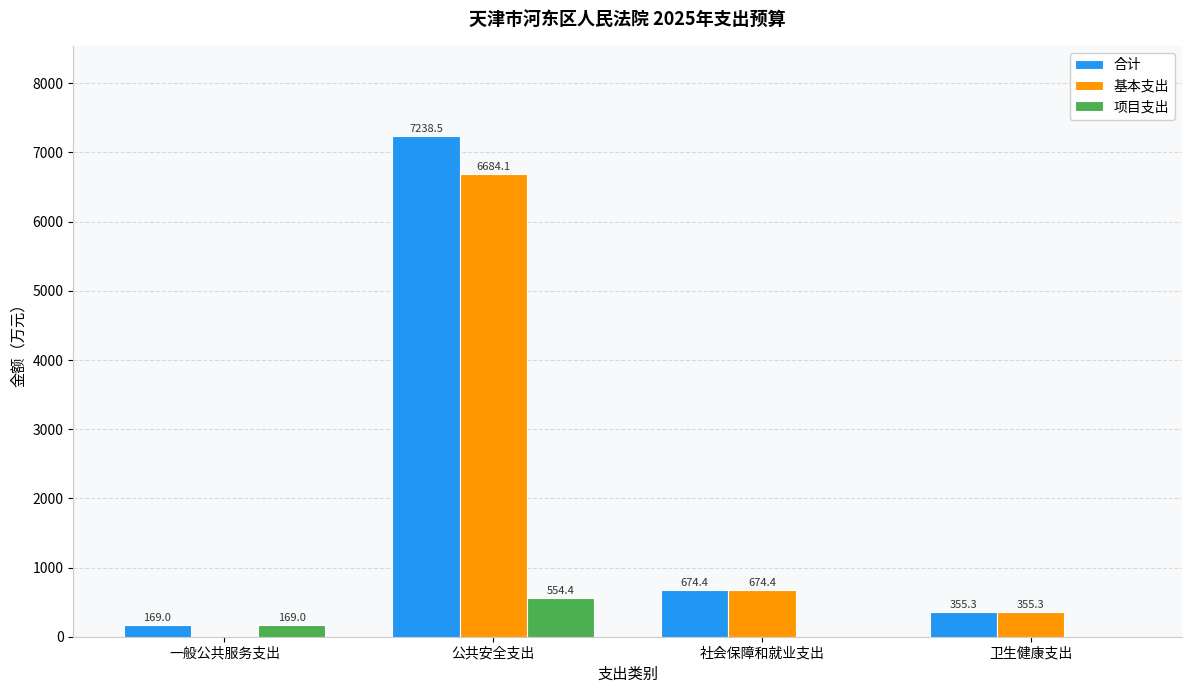

How many groups of bars are there?

4